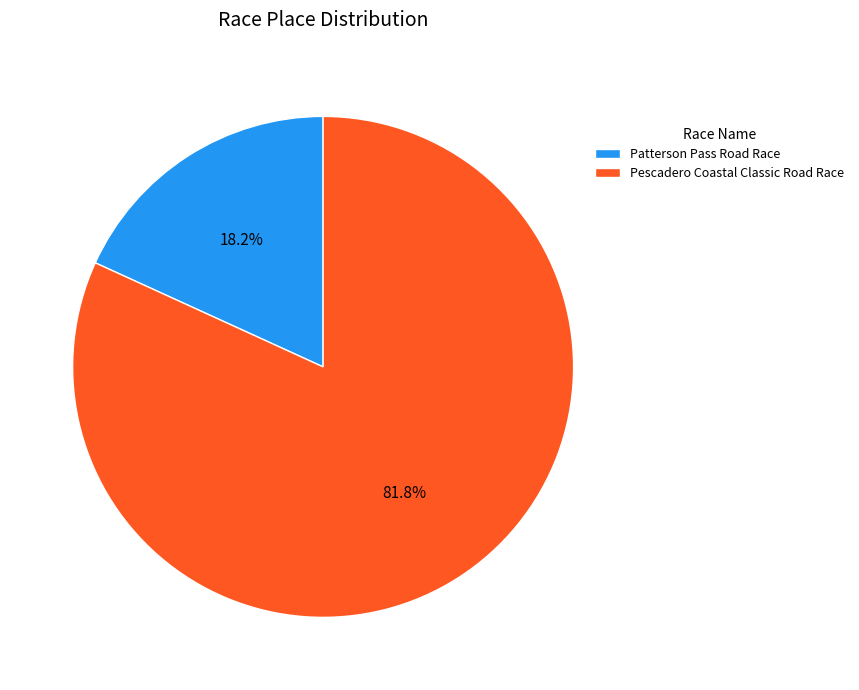

True or false: Pescadero Coastal Classic Road Race accounts for 82% of the total.

True